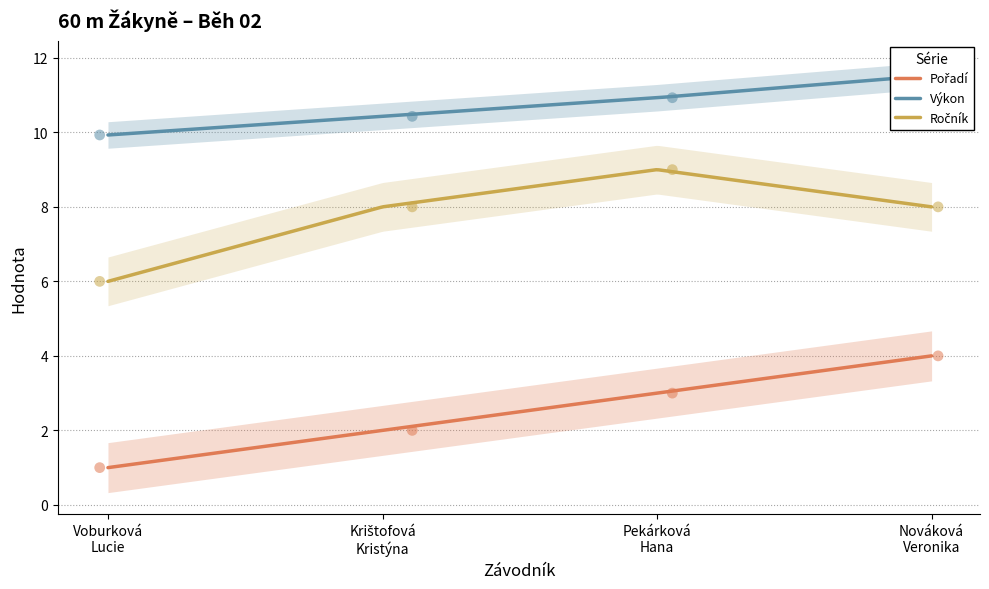

What are all the series names shown in the legend?

Pořadí, Výkon, Ročník